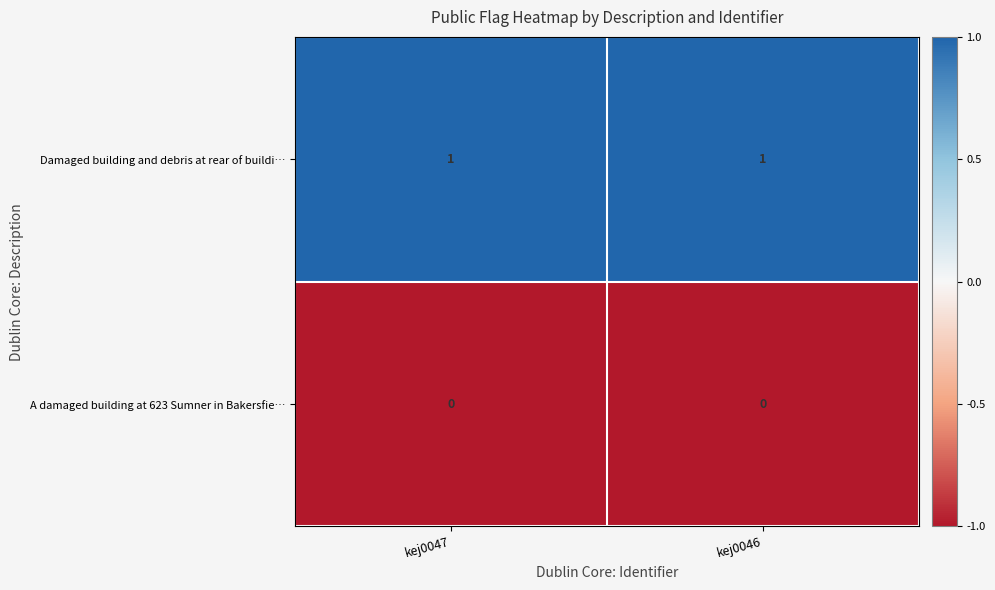

Rank the series at kej0047 from highest to lowest value.

Damaged building and debris at rear of buildi…, A damaged building at 623 Sumner in Bakersfie…